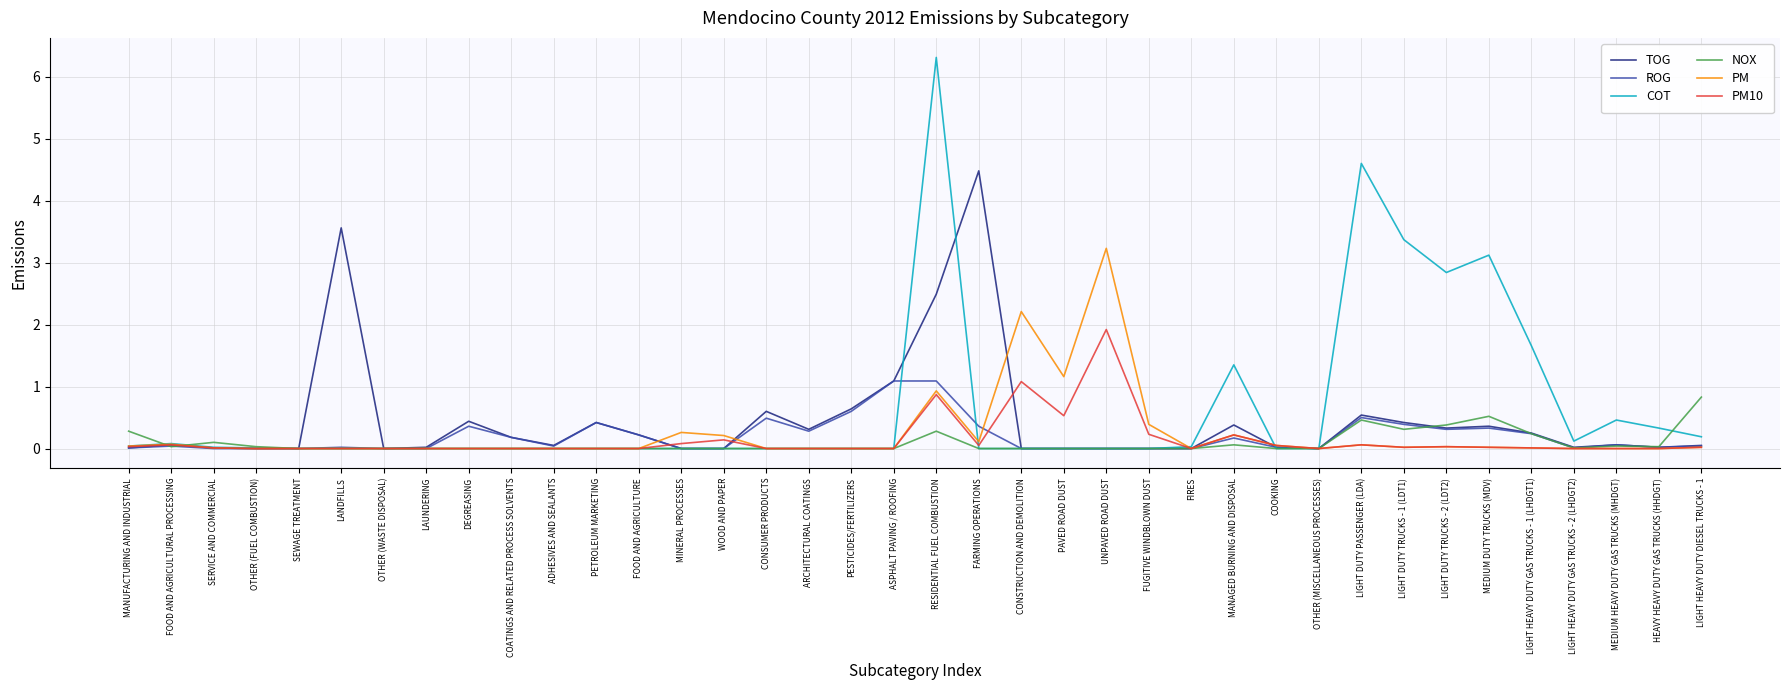

List the series in order of their peak value, highest first.

COT, TOG, PM, PM10, ROG, NOX